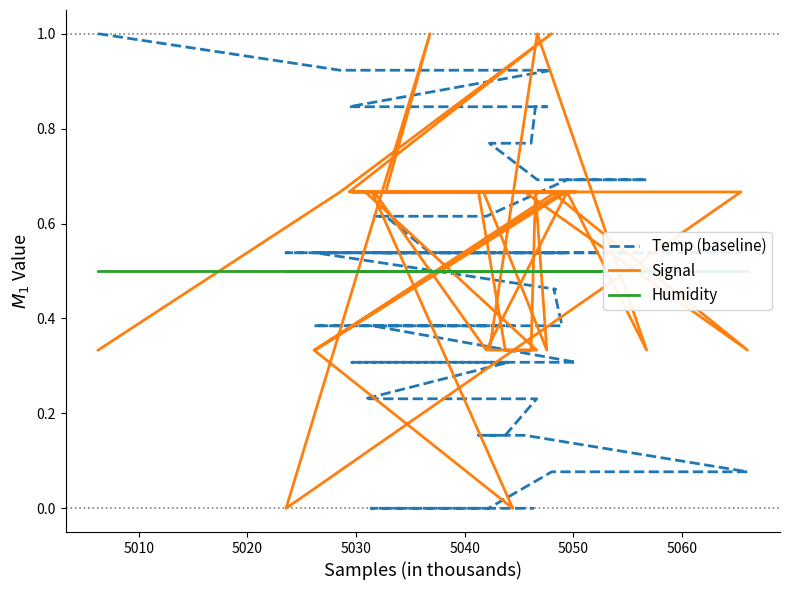

What is the difference between the second highest and minimum values in the Signal series?

1.0